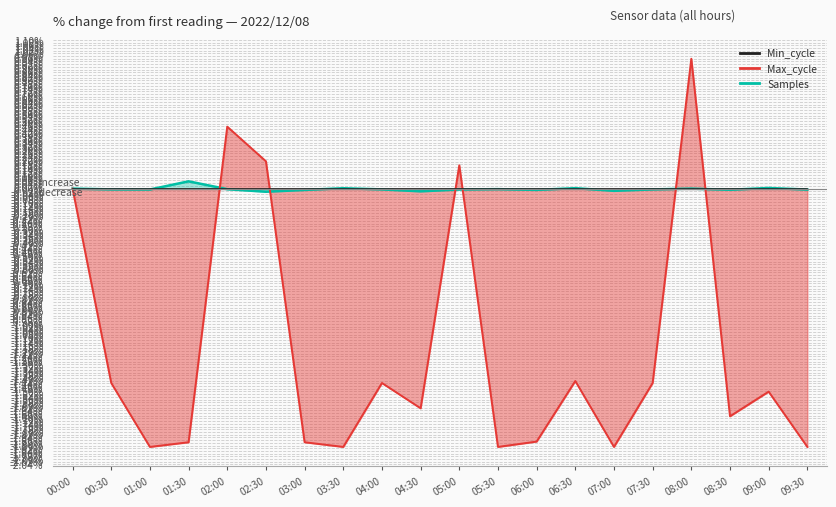

What is the difference between the maximum and minimum values in the Samples series?

0.1